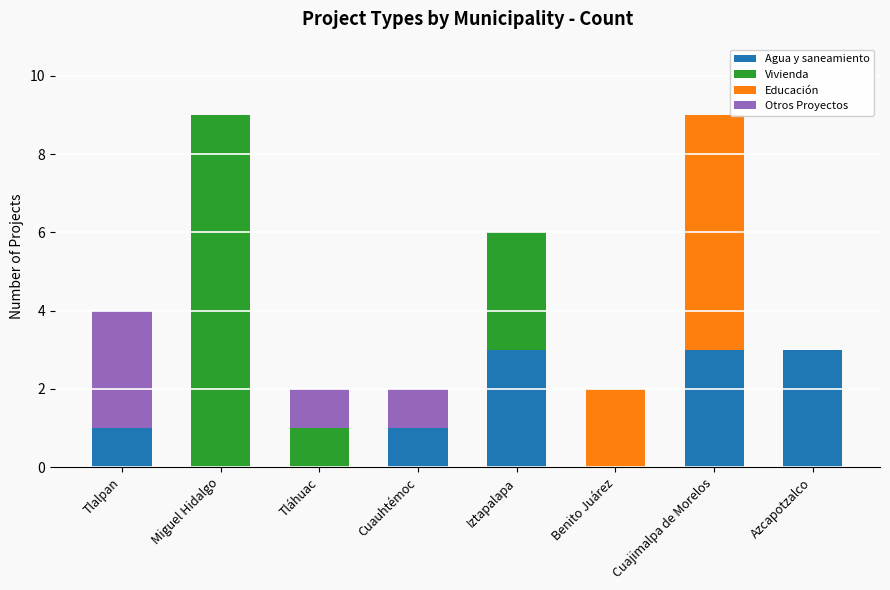

True or false: Agua y saneamiento has a value of 1 at Cuauhtémoc.

True